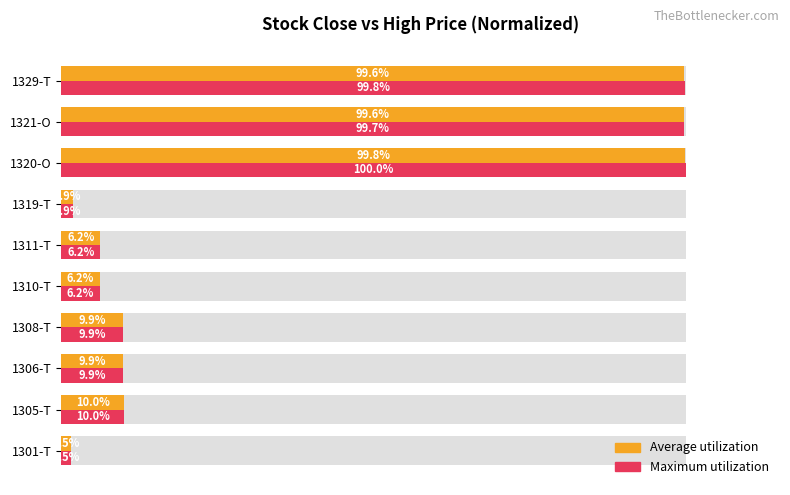

What is the greatest value displayed?

100.0